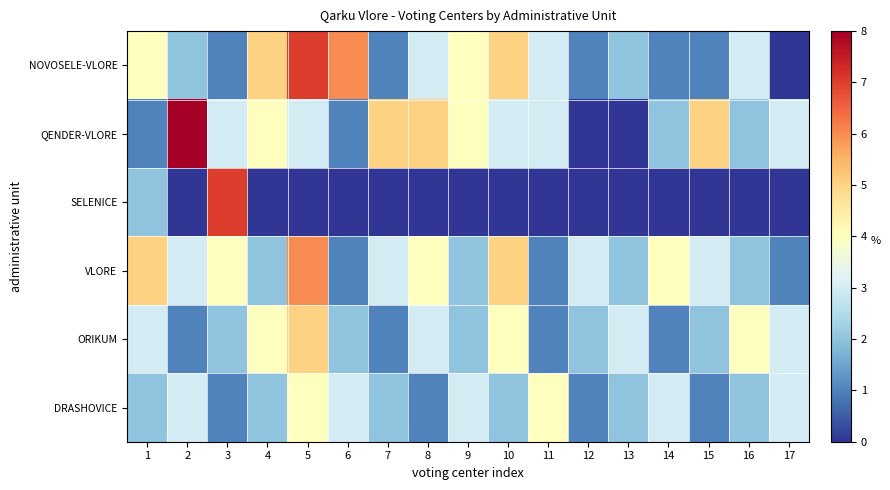

At which category is the sum across all series the highest?

5